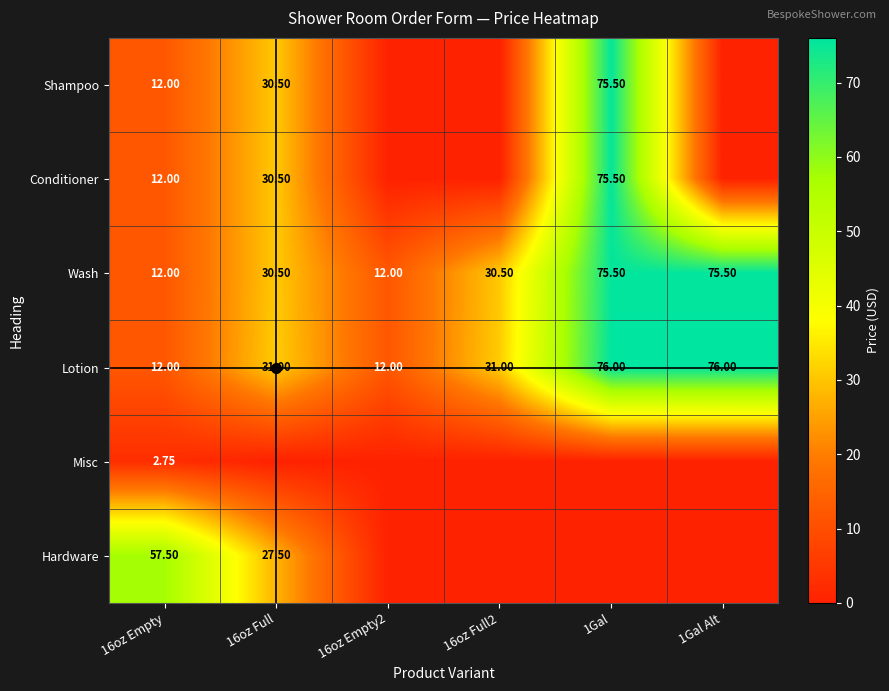

What is the sum of all Conditioner values?

118.0